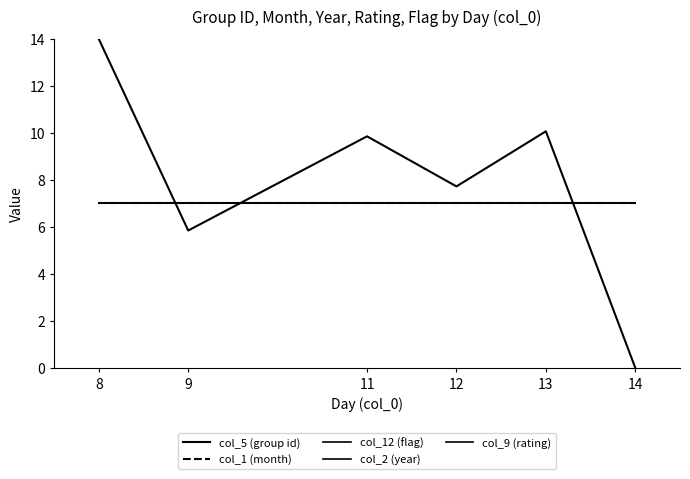

Does the chart display data point markers on the line(s)?

No